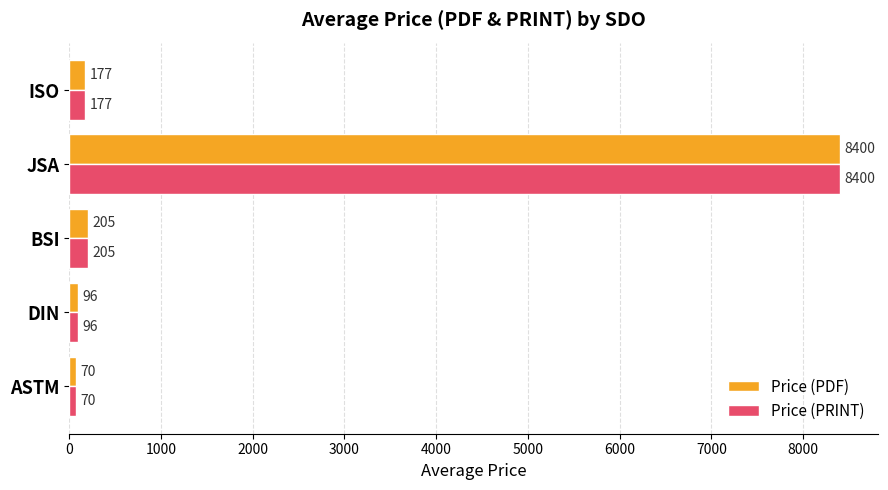

At which label is Price (PRINT) closest to 4235?

BSI